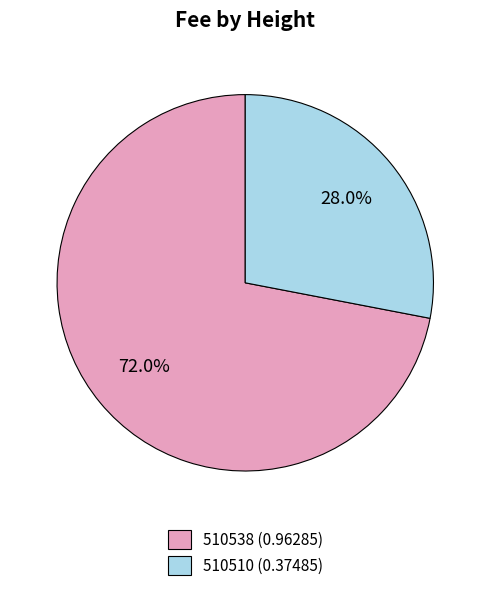

Which category has the biggest portion of the pie?

510538